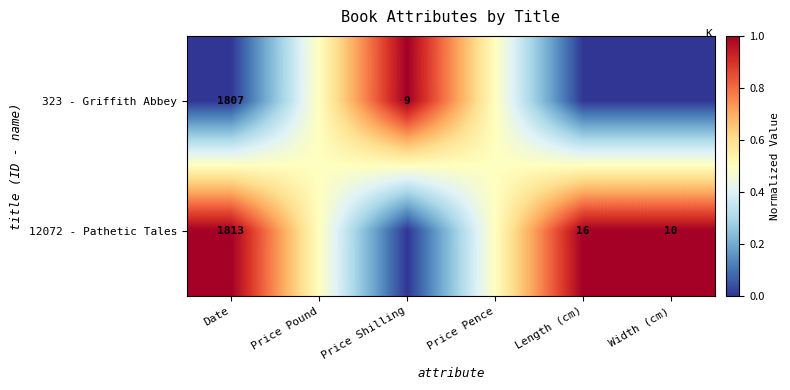

What is the difference between the highest and lowest values at Date?

6.0